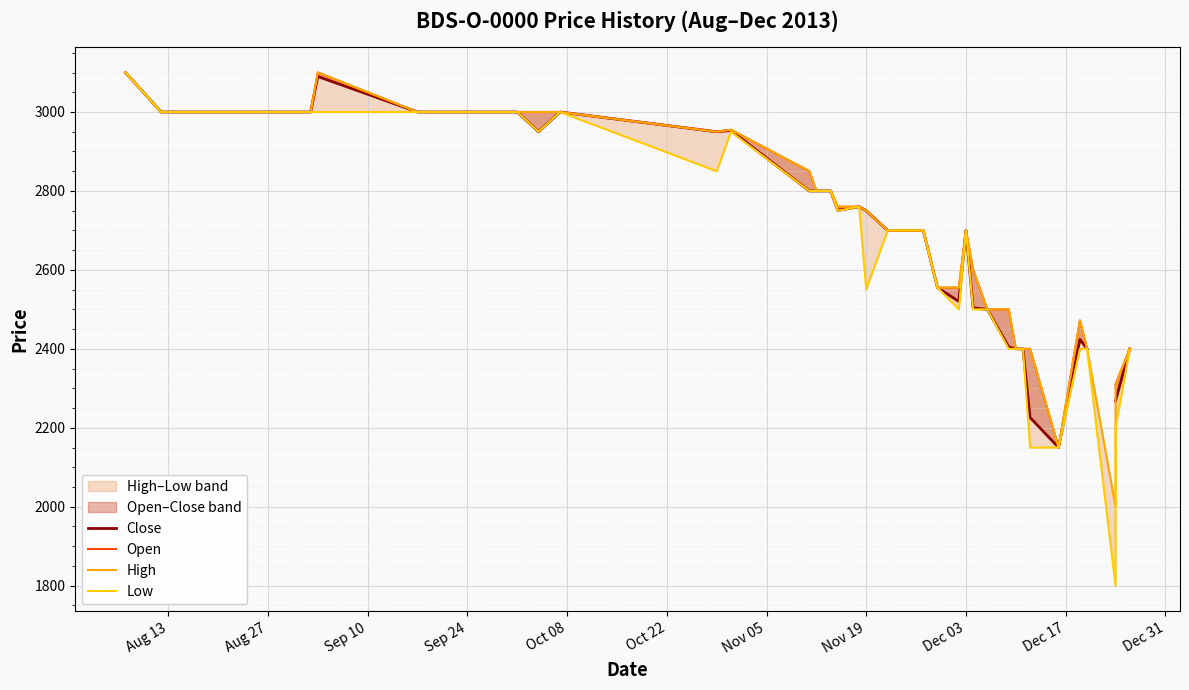

How many positive values does the Close series have?

39